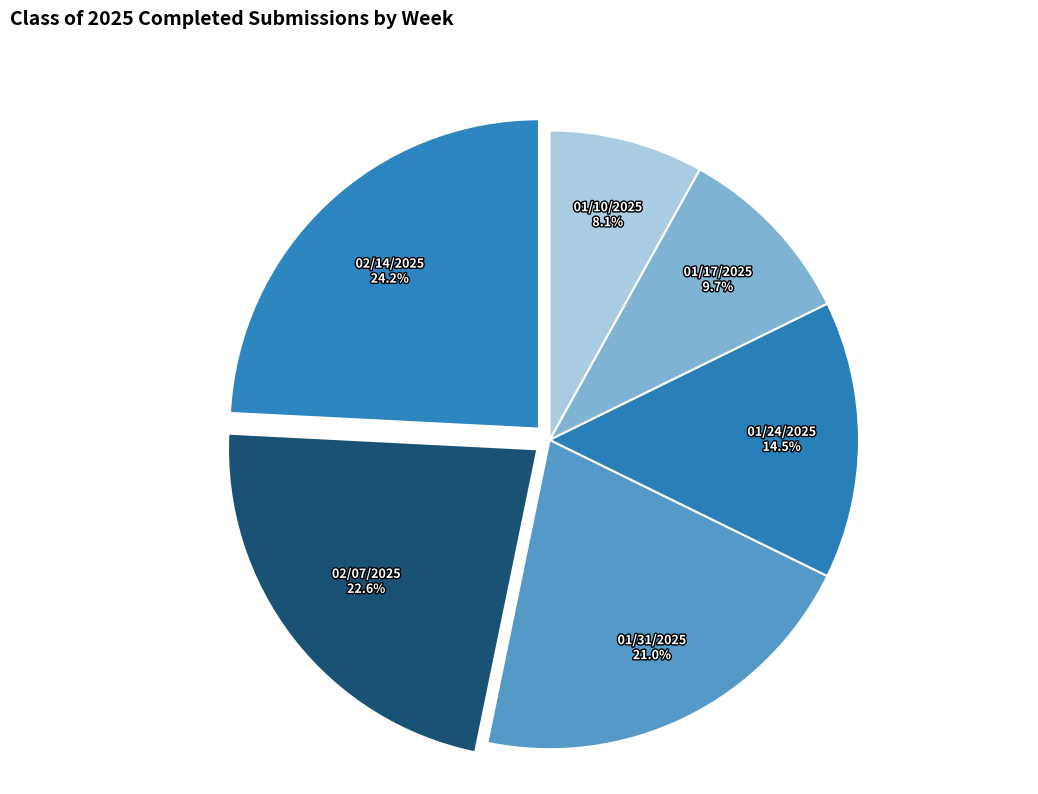

Do 02/07/2025 and 01/10/2025 together represent more than half of the pie?

No